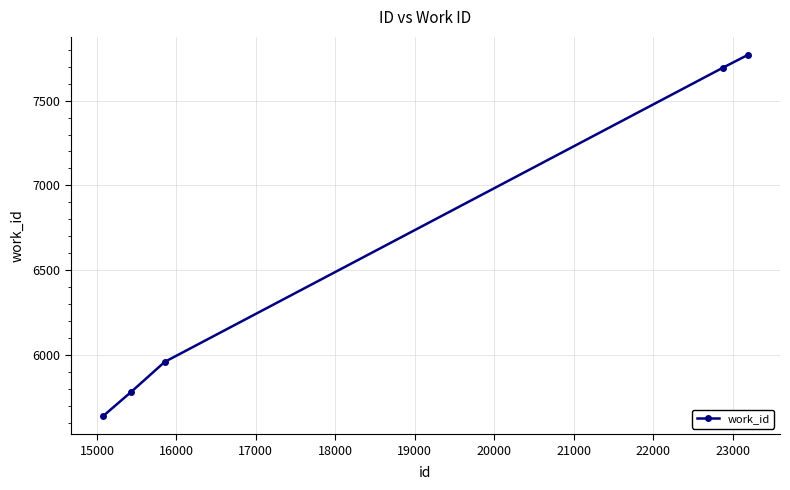

True or false: there are more than 1 points higher than both neighbors.

False